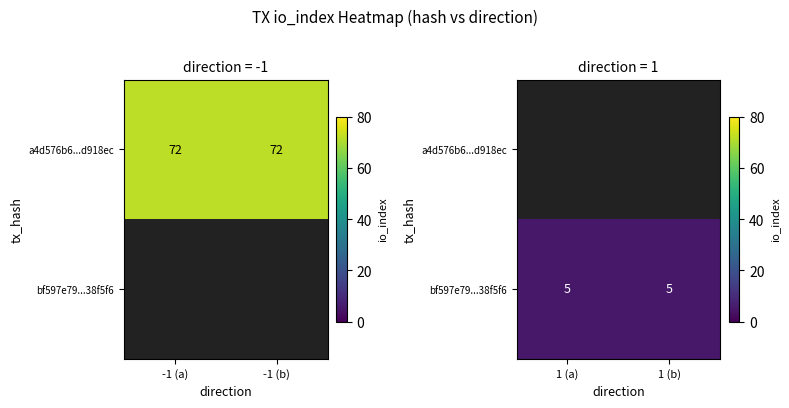

The value of bf597e79...38f5f6 at 1 (b) is 2.7. True or false?

False